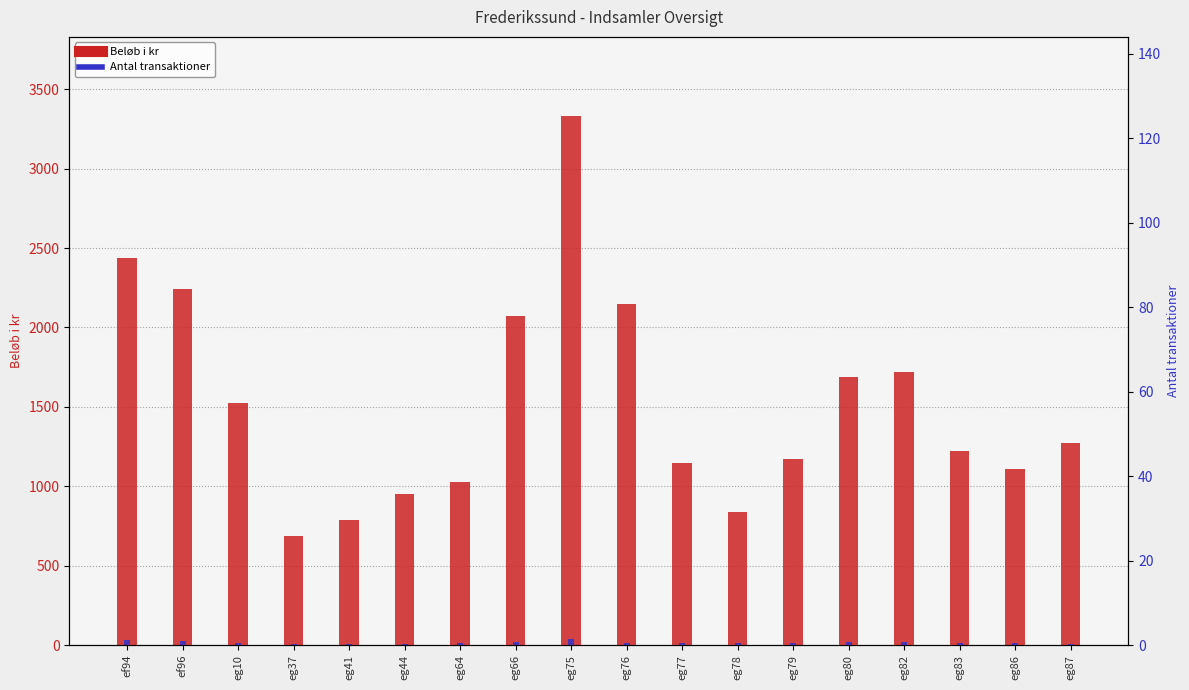

Which series has the widest spread of values?

Beløb i kr